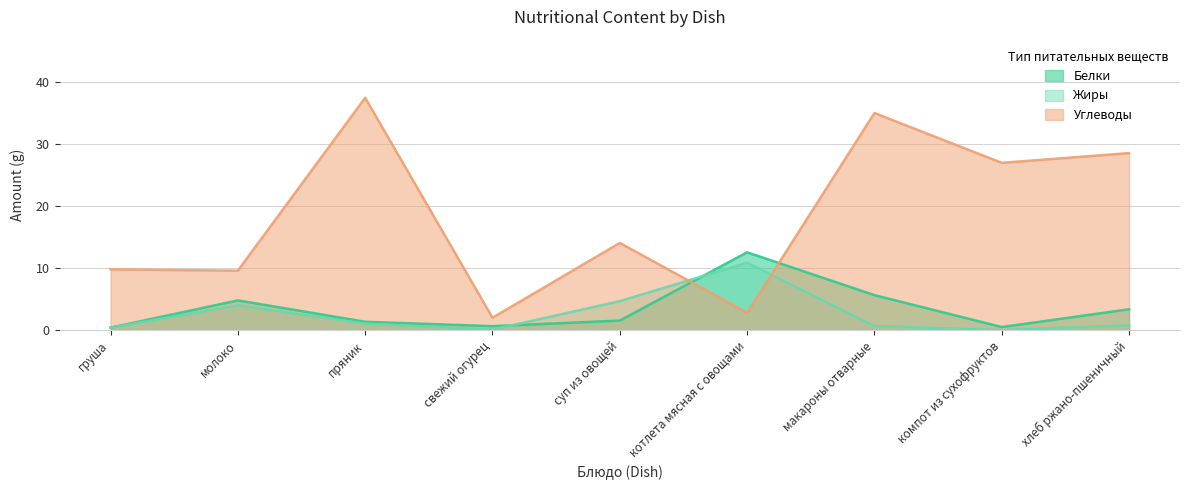

At which category does the chart reach its minimum across all series?

компот из сухофруктов